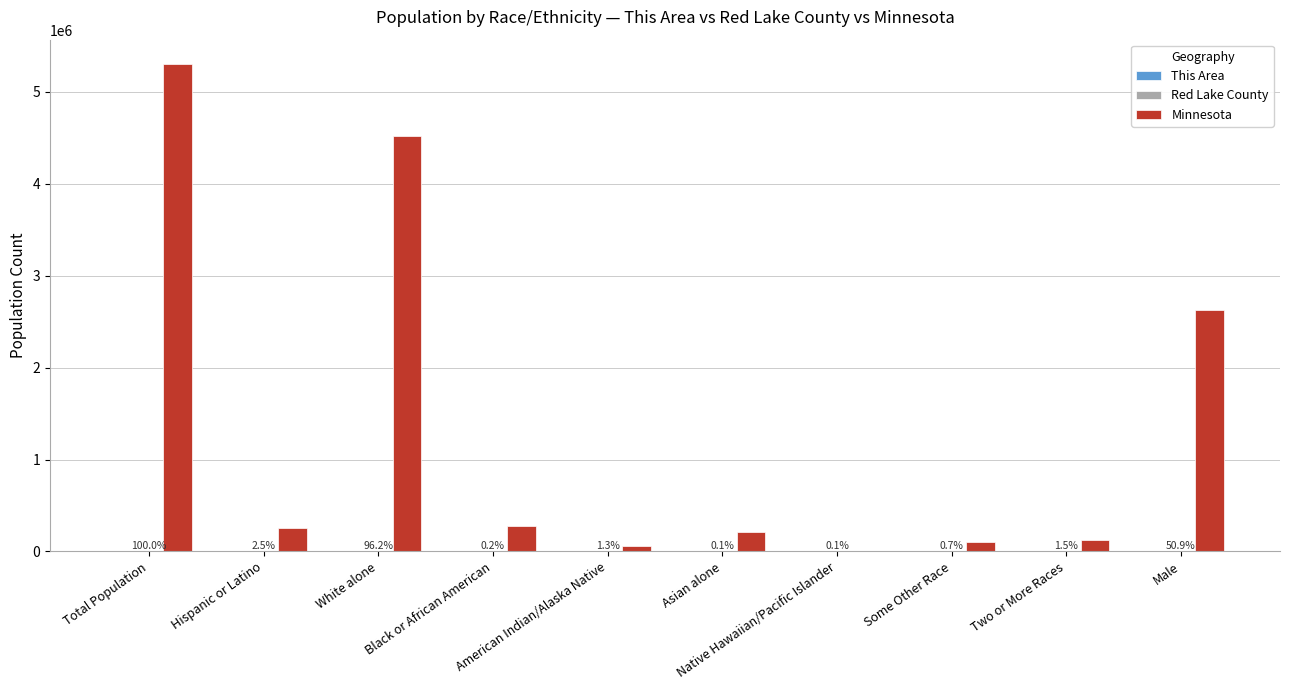

Which series has the largest total across all categories?

Minnesota